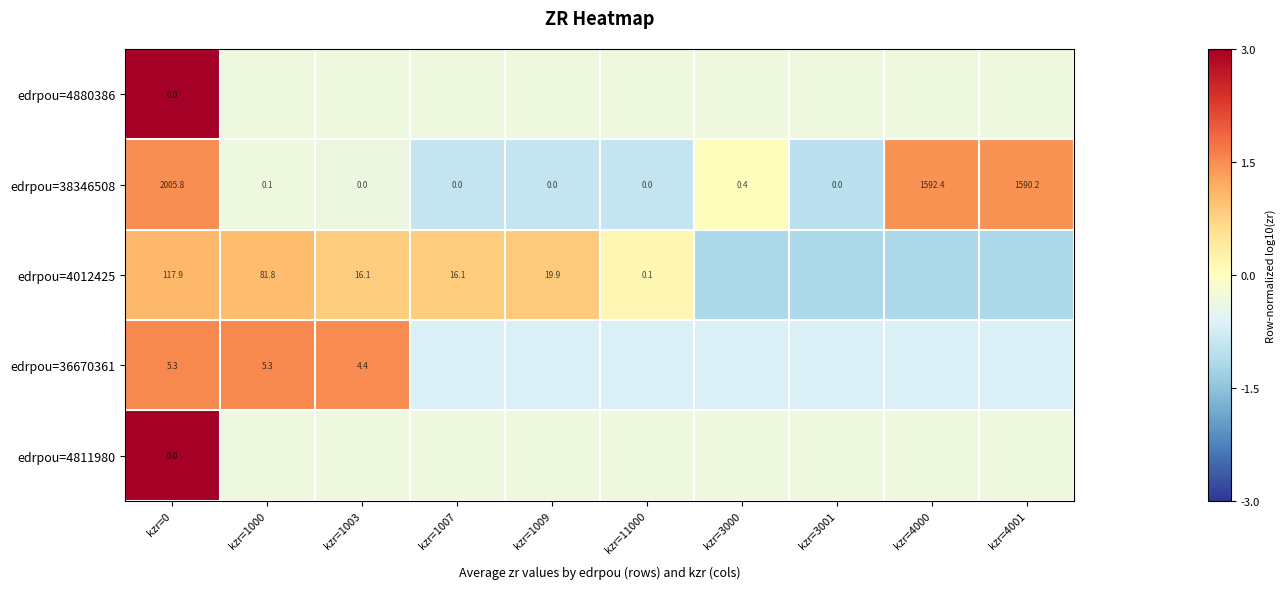

Count the number of categories in the chart.

10